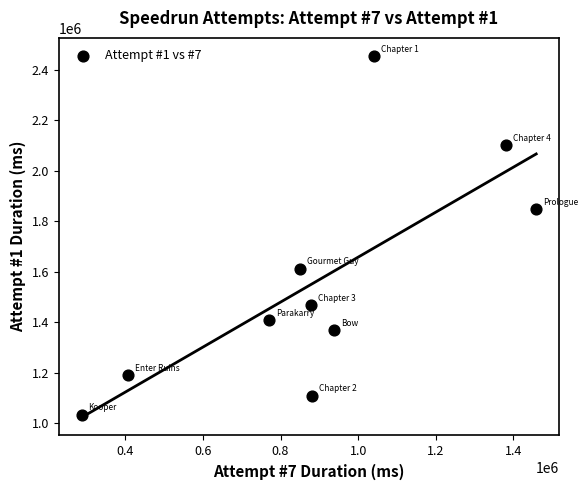

What is the range of Y values (max minus min)?

1420000